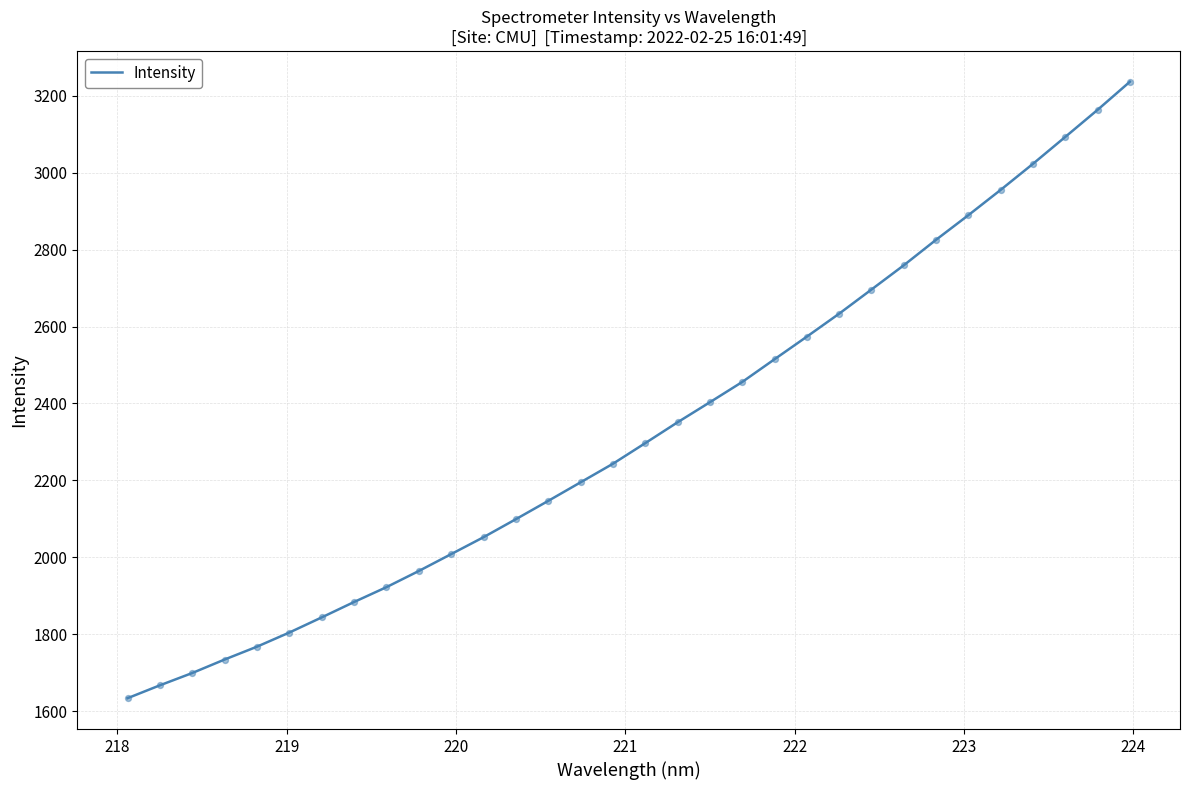

What is the minimum value shown in the chart?

1633.8